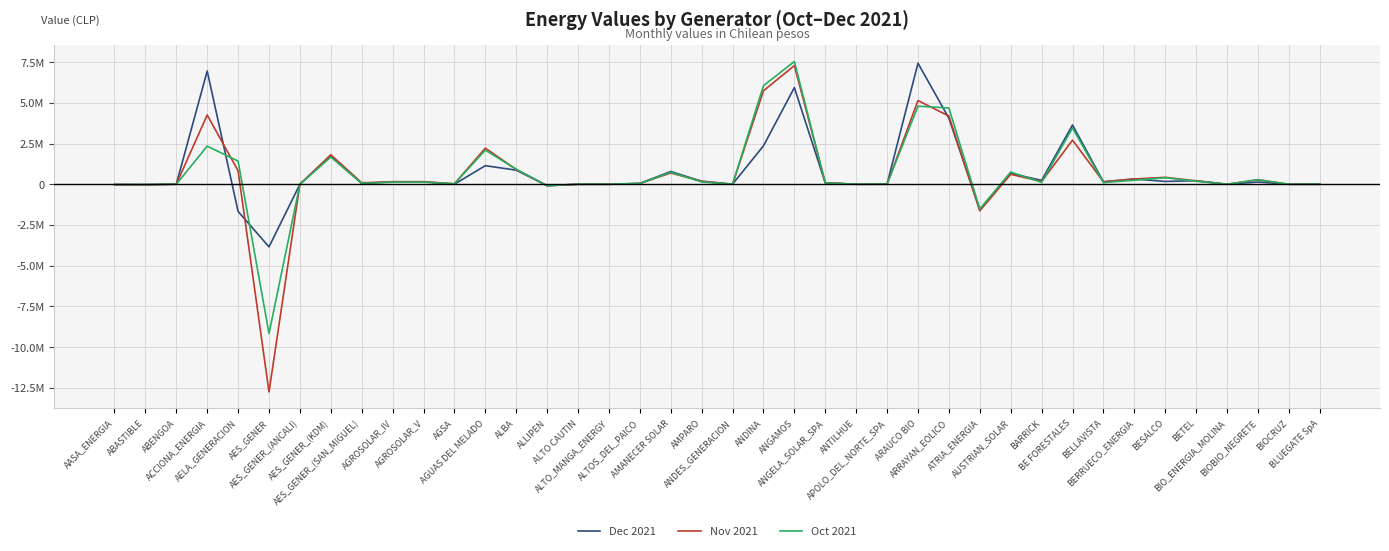

Is the value of Nov 2021 at ALTOS_DEL_PAICO greater than the value of Oct 2021 at AELA_GENERACION?

No